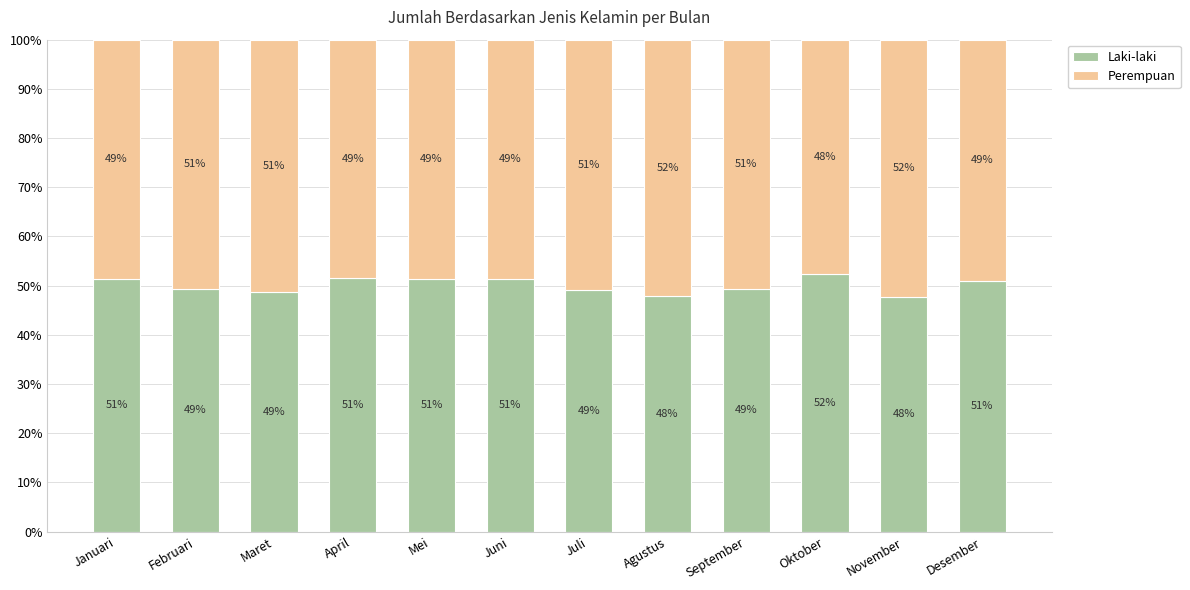

What is the total value across all series at September?

100.0